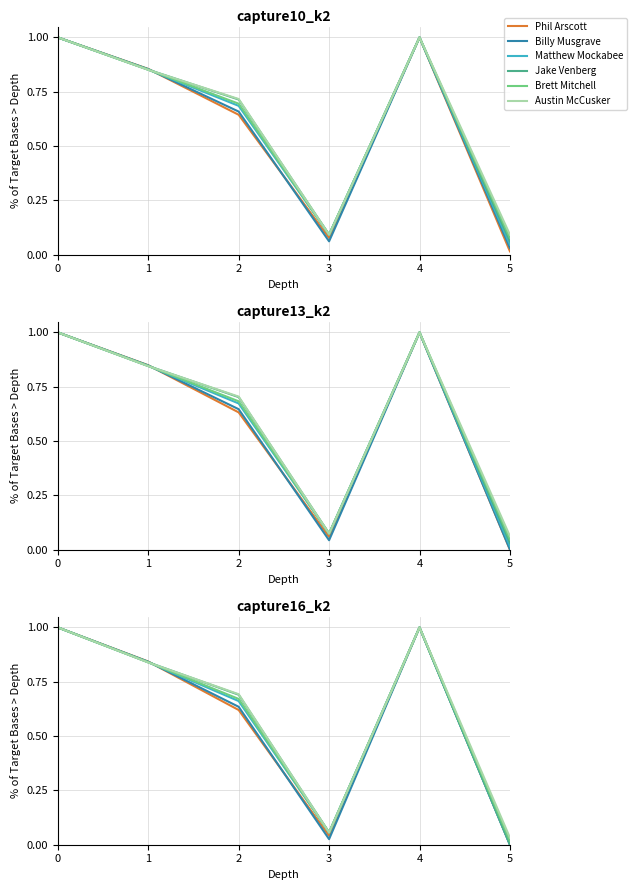

Rank the series by their maximum value, from lowest to highest.

Phil Arscott, Billy Musgrave, Matthew Mockabee, Jake Venberg, Brett Mitchell, Austin McCusker